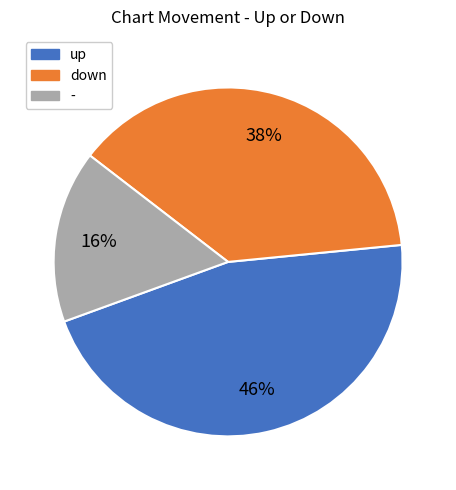

To the nearest percent, what is the average slice percentage?

33%